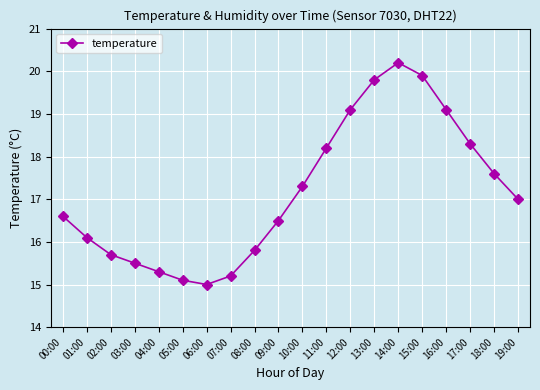

Does the chart have visible grid lines?

Yes